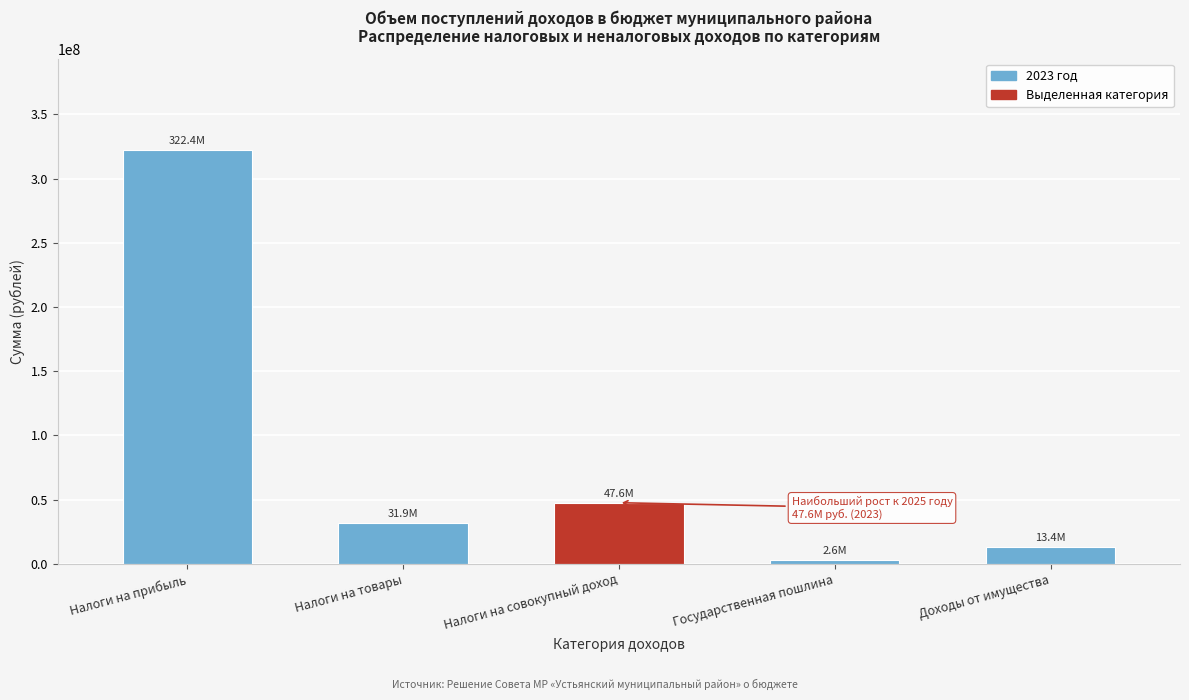

Reading left to right, list all the values displayed in this chart.

Налоги на прибыль=322351000	Налоги на товары=31880500	Налоги на совокупный доход=47569000	Государственная пошлина=2585000	Доходы от имущества=13359100